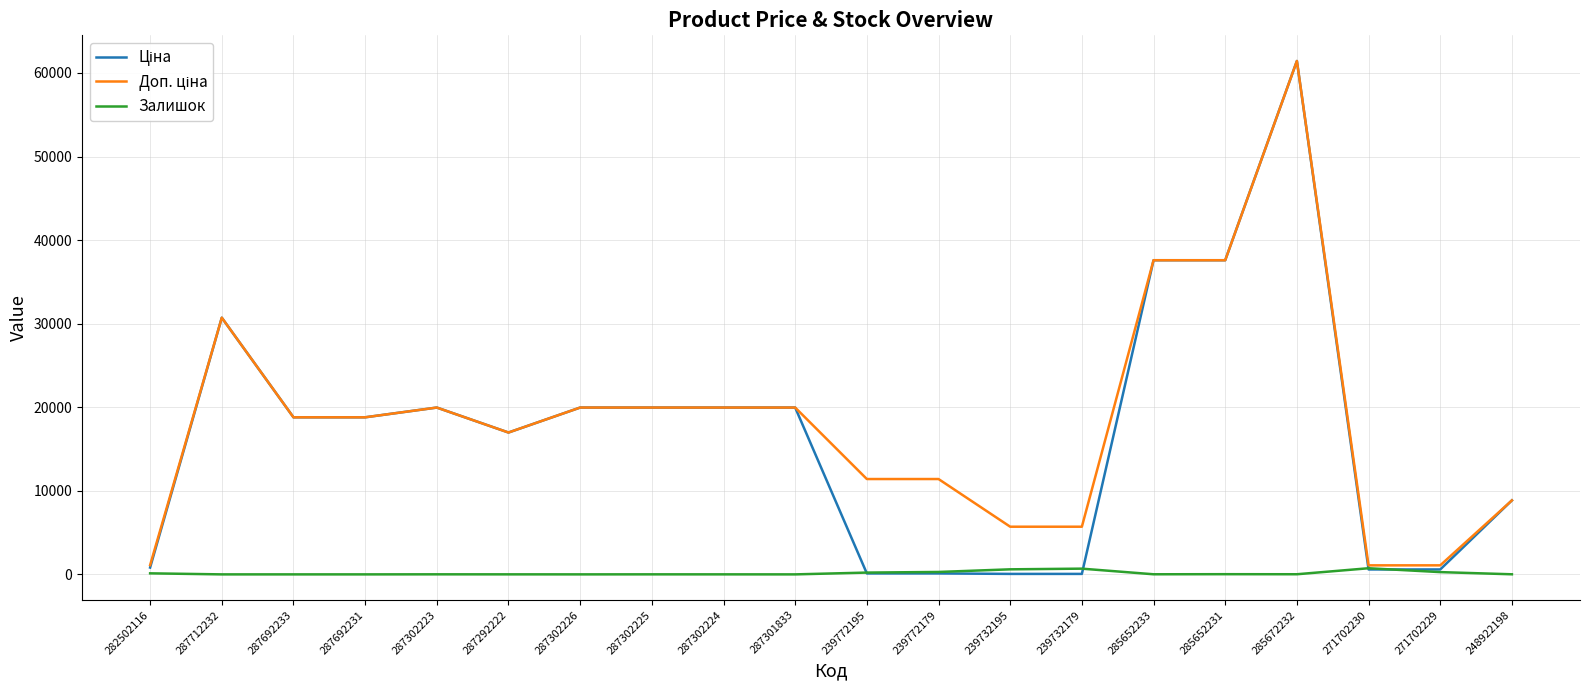

True or false: Залишок has a value of 1.0 at 287302226.

True